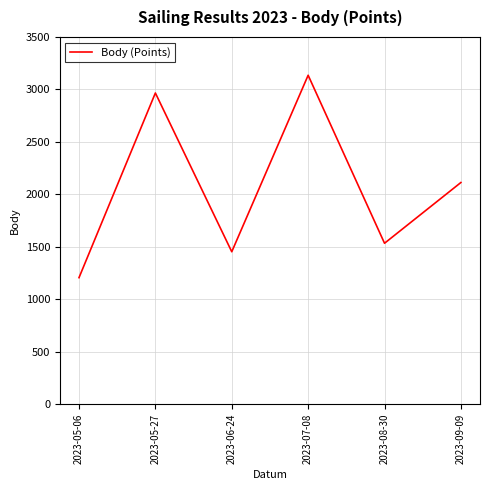

Count the number of data series in this chart.

1